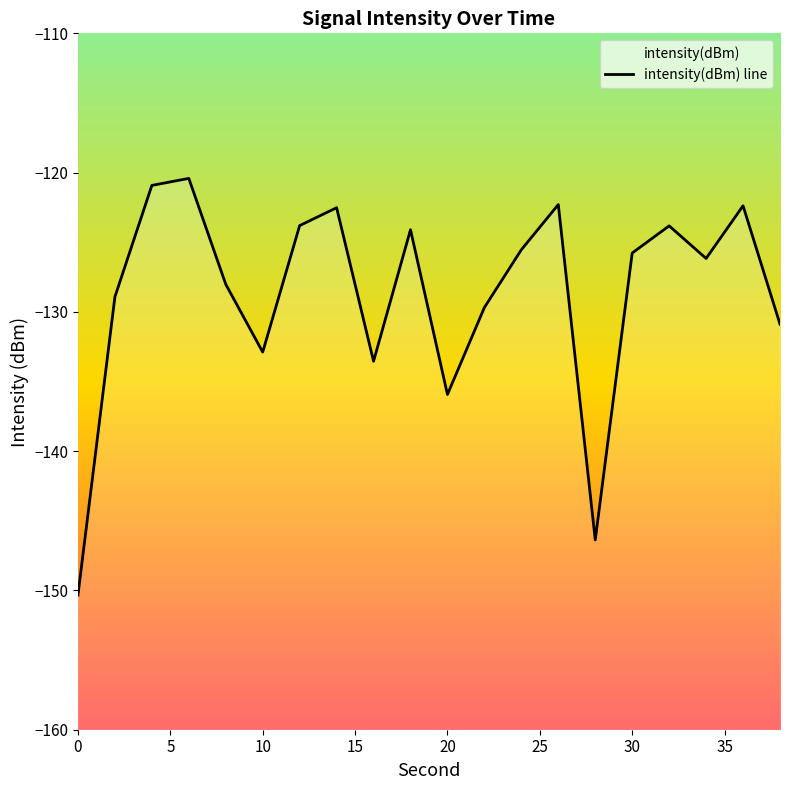

What is the sum of all values?

-2574.3